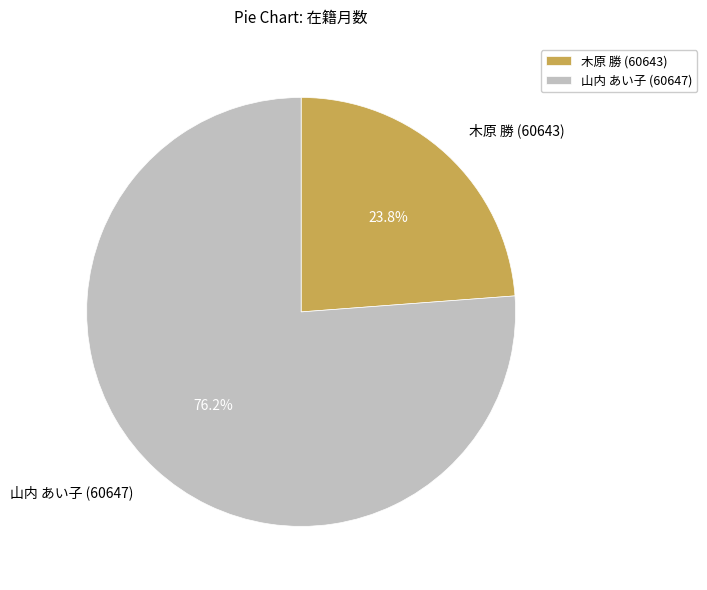

To the nearest percent, what is the difference between the 山内 あい子 (60647) and 木原 勝 (60643) slice percentages?

52%